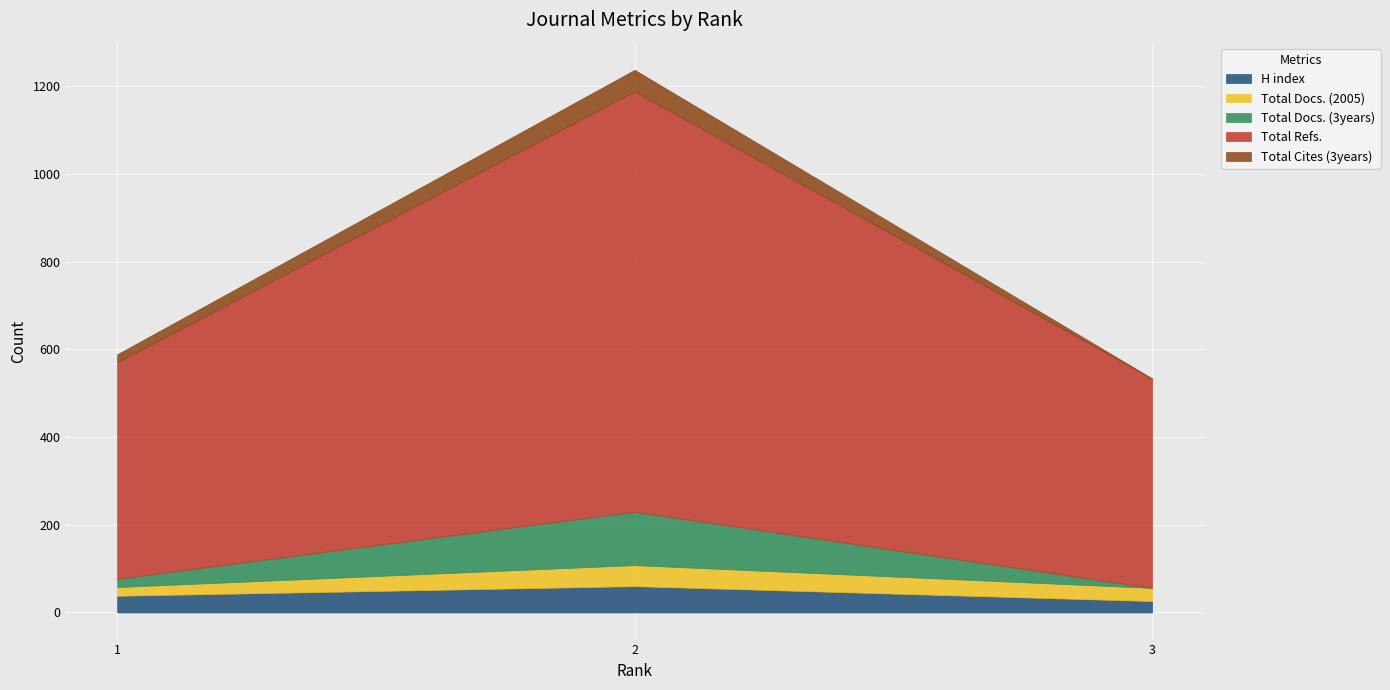

Where is Total Docs. (2005) nearest to the value 34?

3